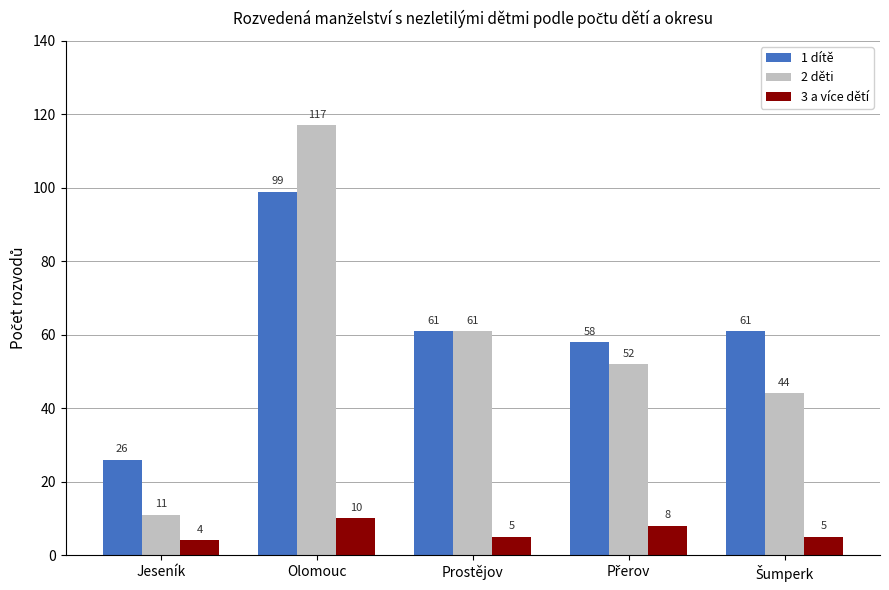

How many distinct data groups are displayed?

3